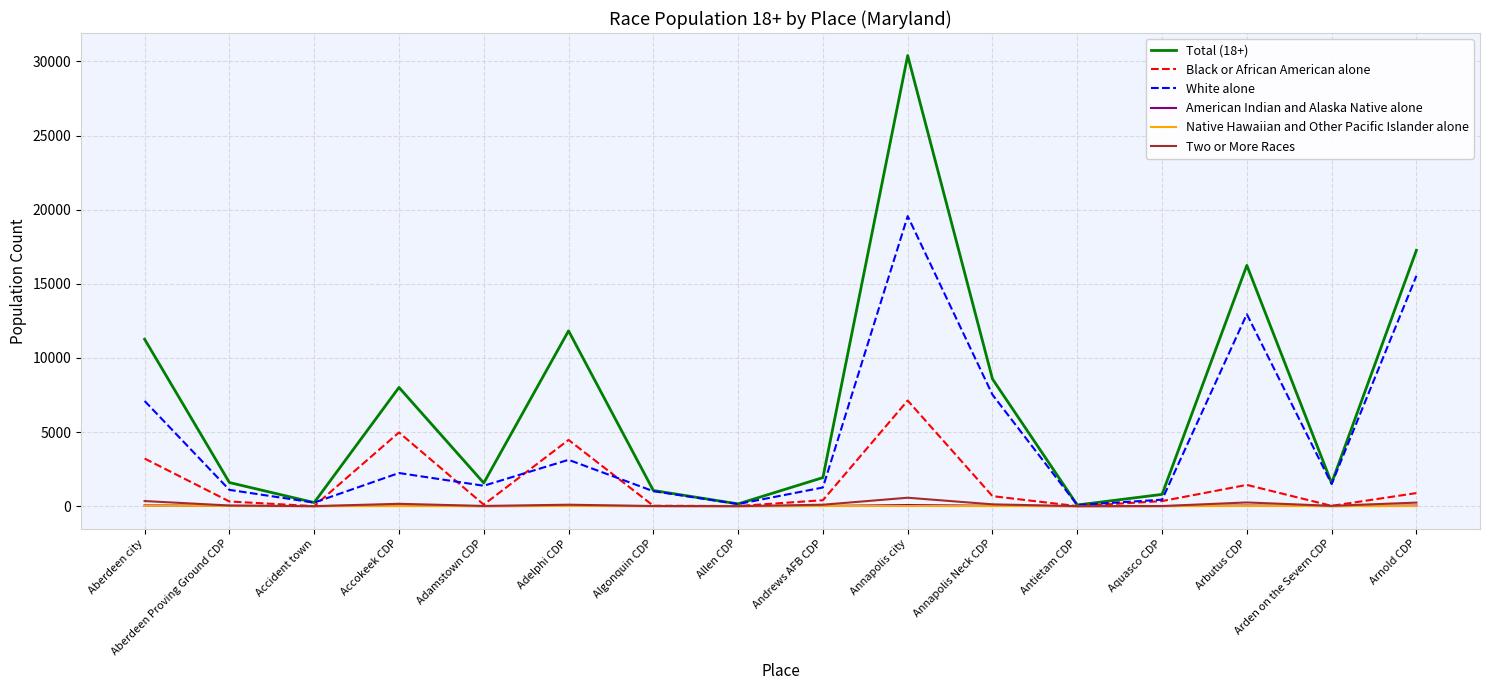

True or false: White alone has more than 2 interior local peaks.

True